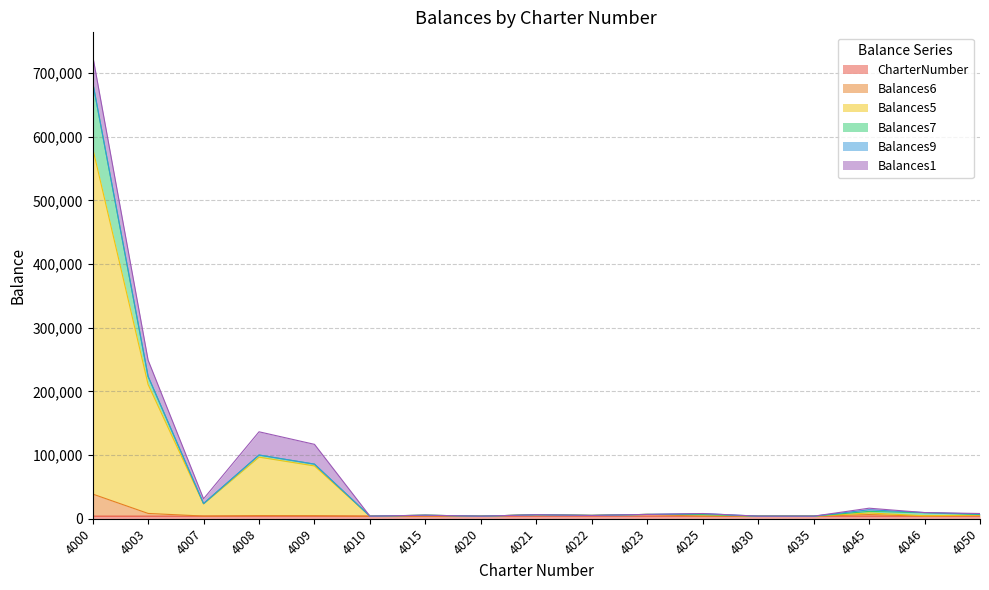

Is the value of Balances5 at 4021 greater than the value of CharterNumber at 4035?

Yes